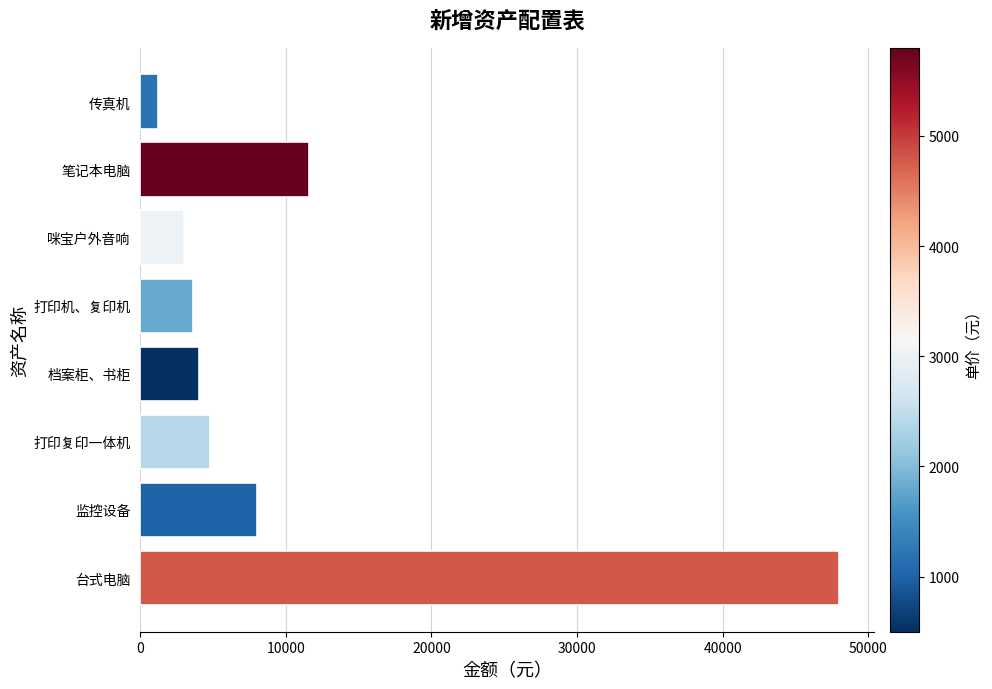

What is the ratio of the value at 打印机、复印机 to the value at 监控设备?

0.5